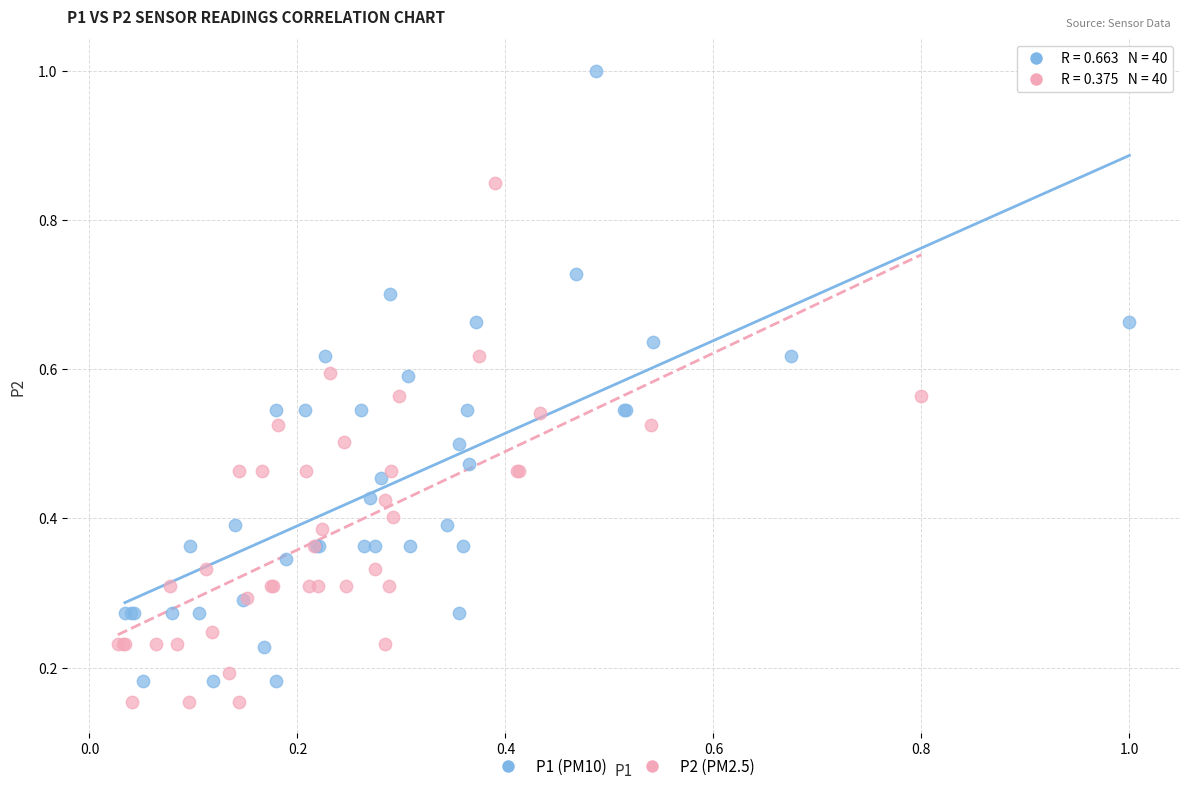

What are all the series names shown in the legend?

P1 (PM10), P2 (PM2.5)